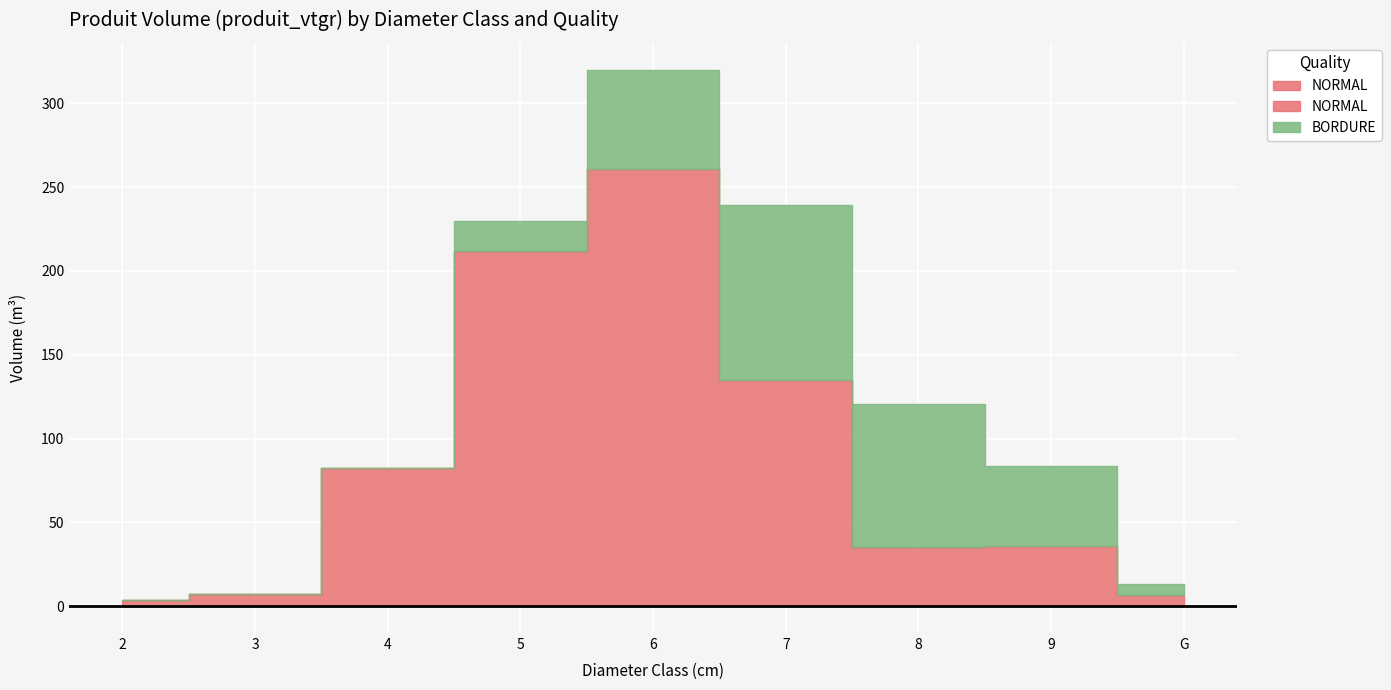

Which category has the highest value across all series?

6